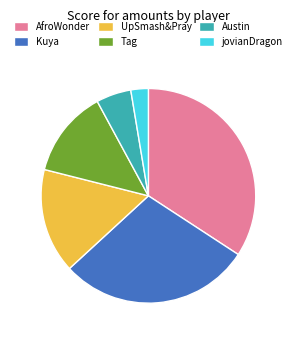

Is it true that jovianDragon is 10% of the pie?

False